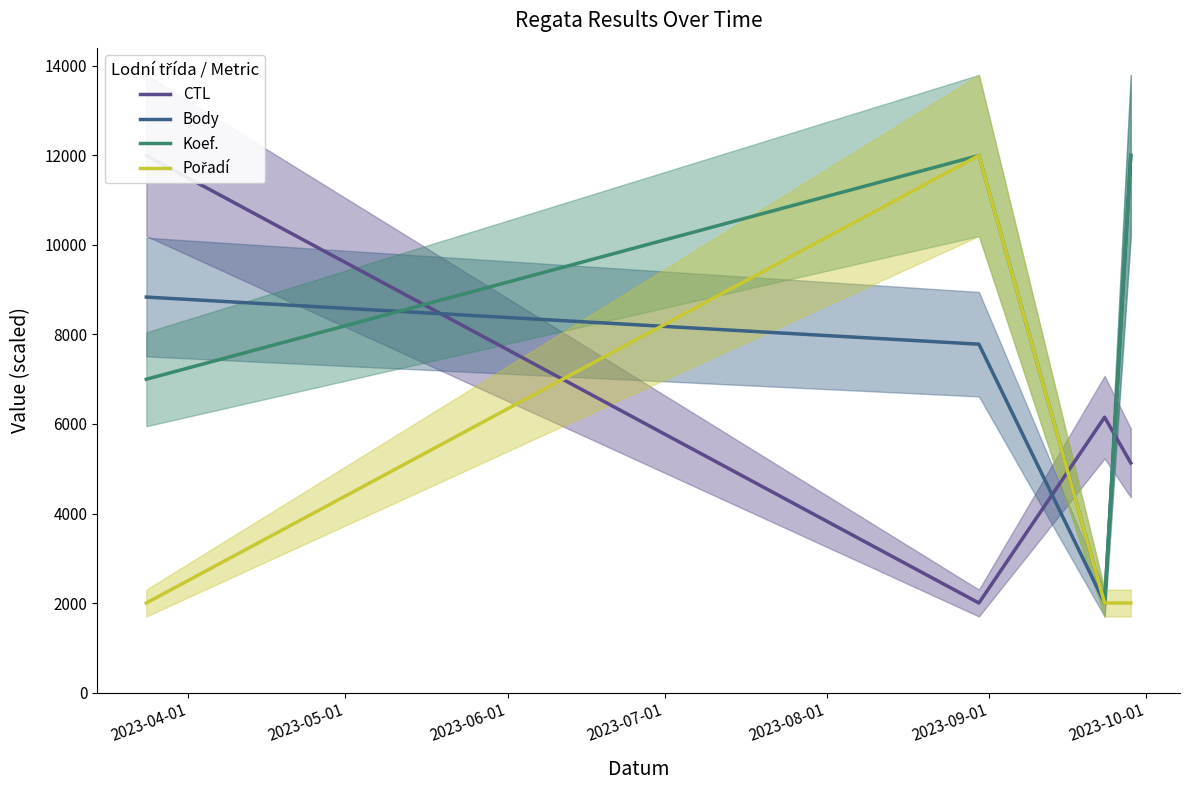

What is the minimum value for Body?

2000.0